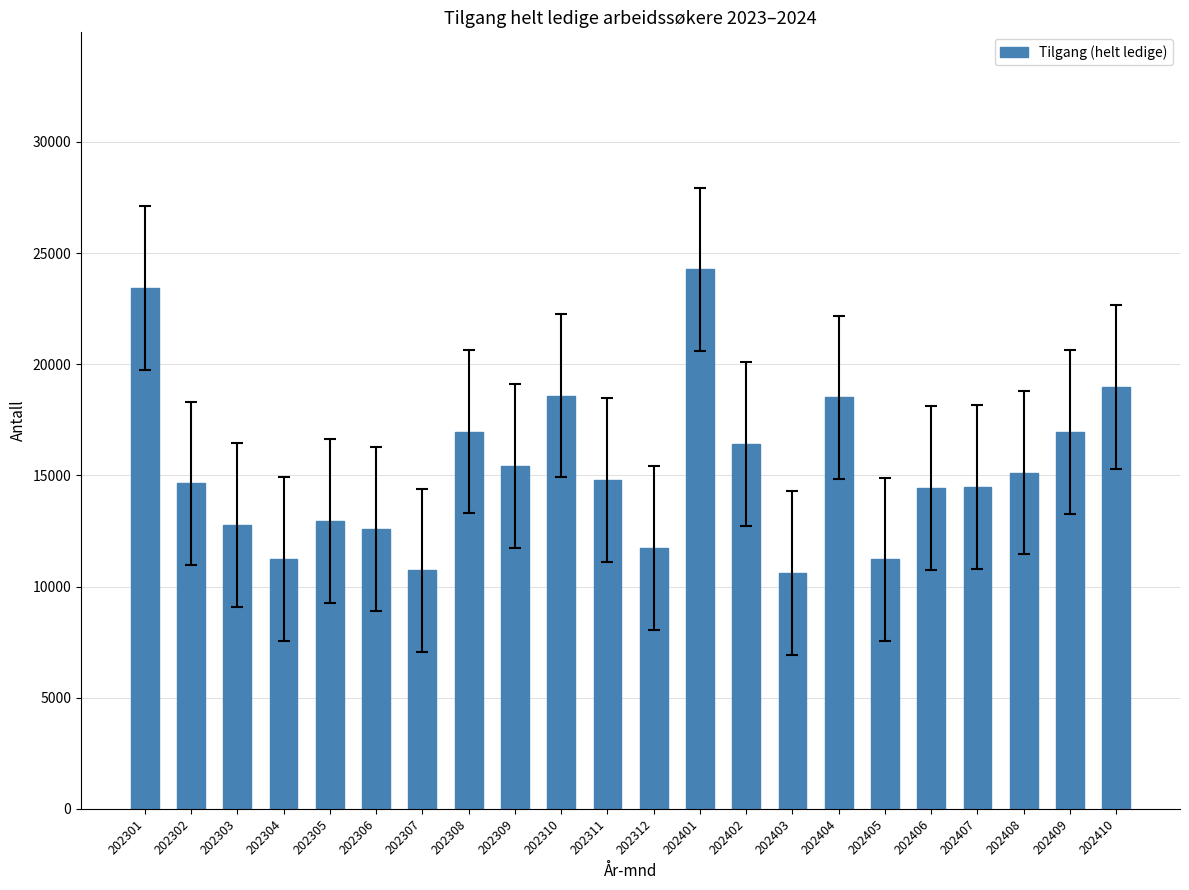

The chart shows a value of 16972 at 202308. True or false?

True